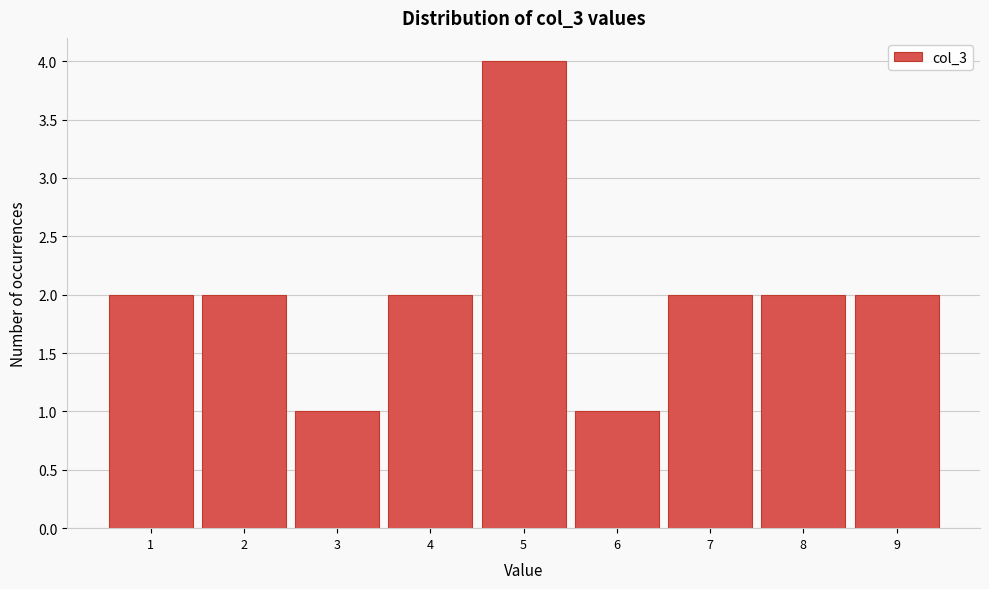

Over which range of the x-axis is the bar tallest?

4.5 to 5.5